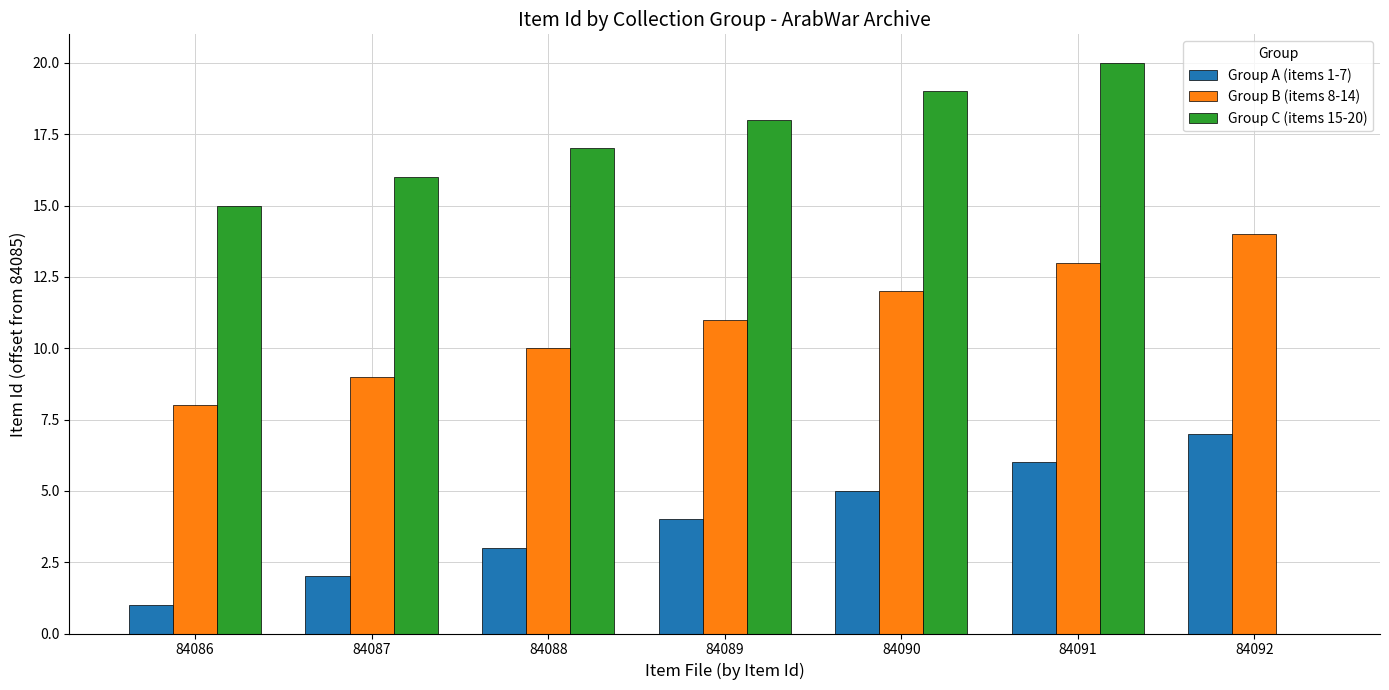

Is the value of Group B (items 8-14) at 84089 greater than the value of Group A (items 1-7) at 84088?

Yes